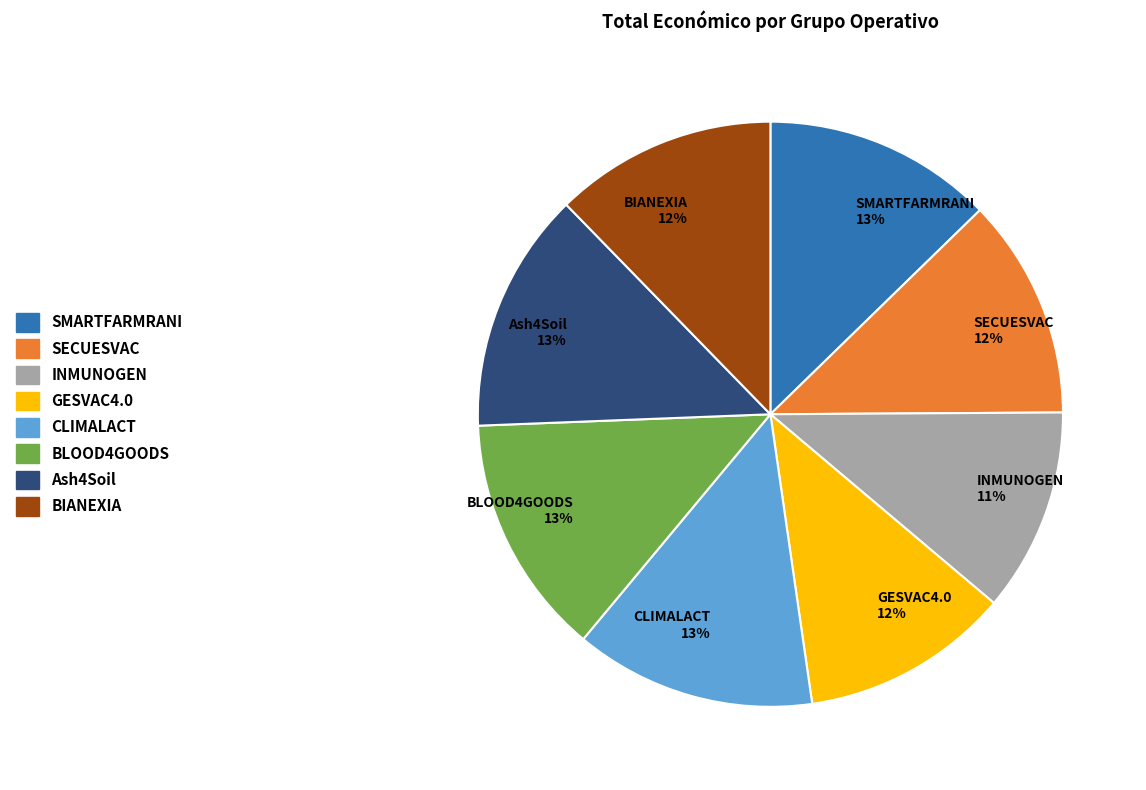

Is Ash4Soil 13% the majority of the pie?

No